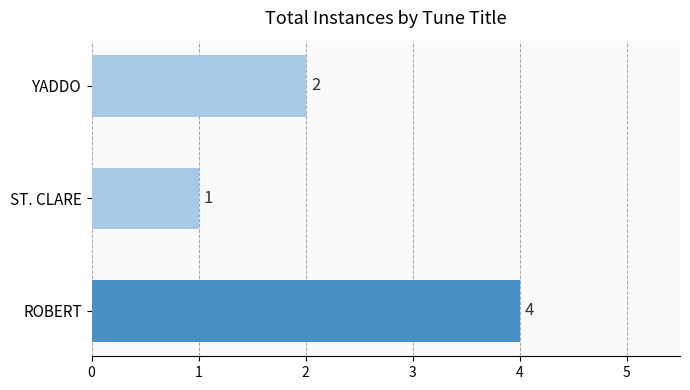

Reading top to bottom, extract all data points from this chart.

2	1	4